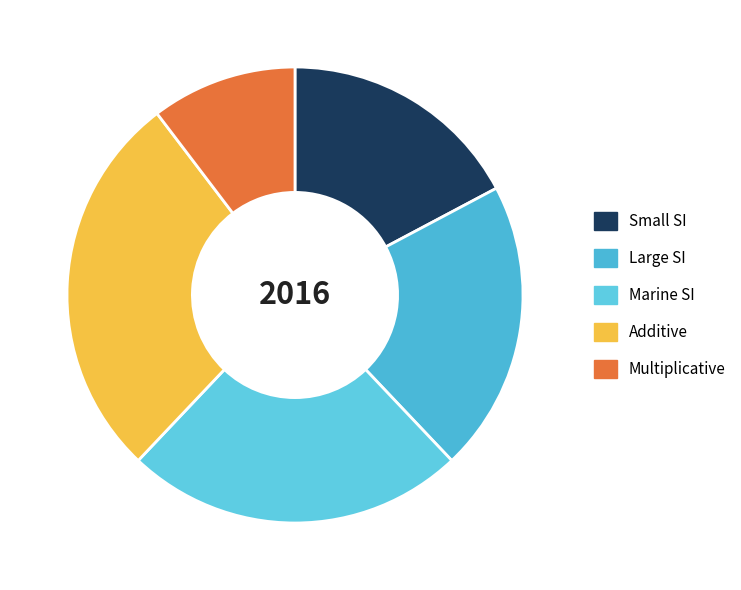

Combined, do Multiplicative and Marine SI account for over 50%?

No